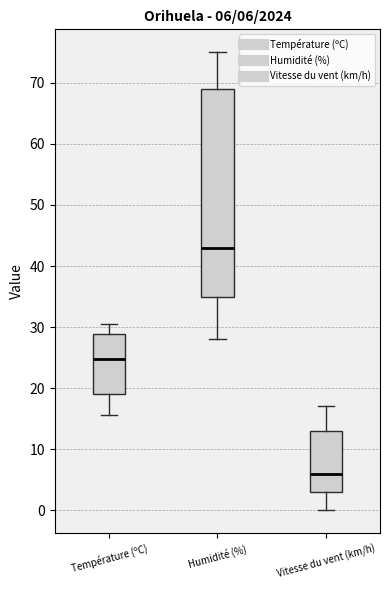

Which box has the highest median line?

Humidité (%)